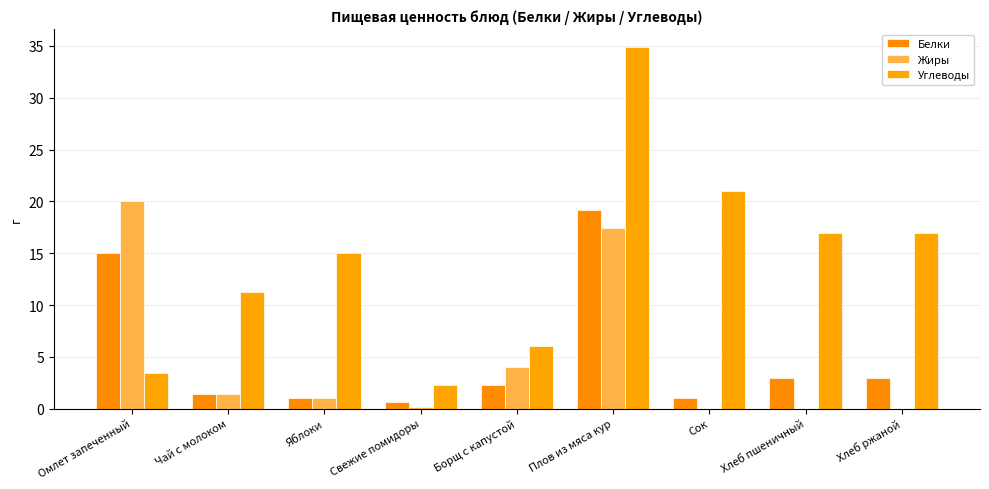

What position from the left is Плов из мяса кур?

6